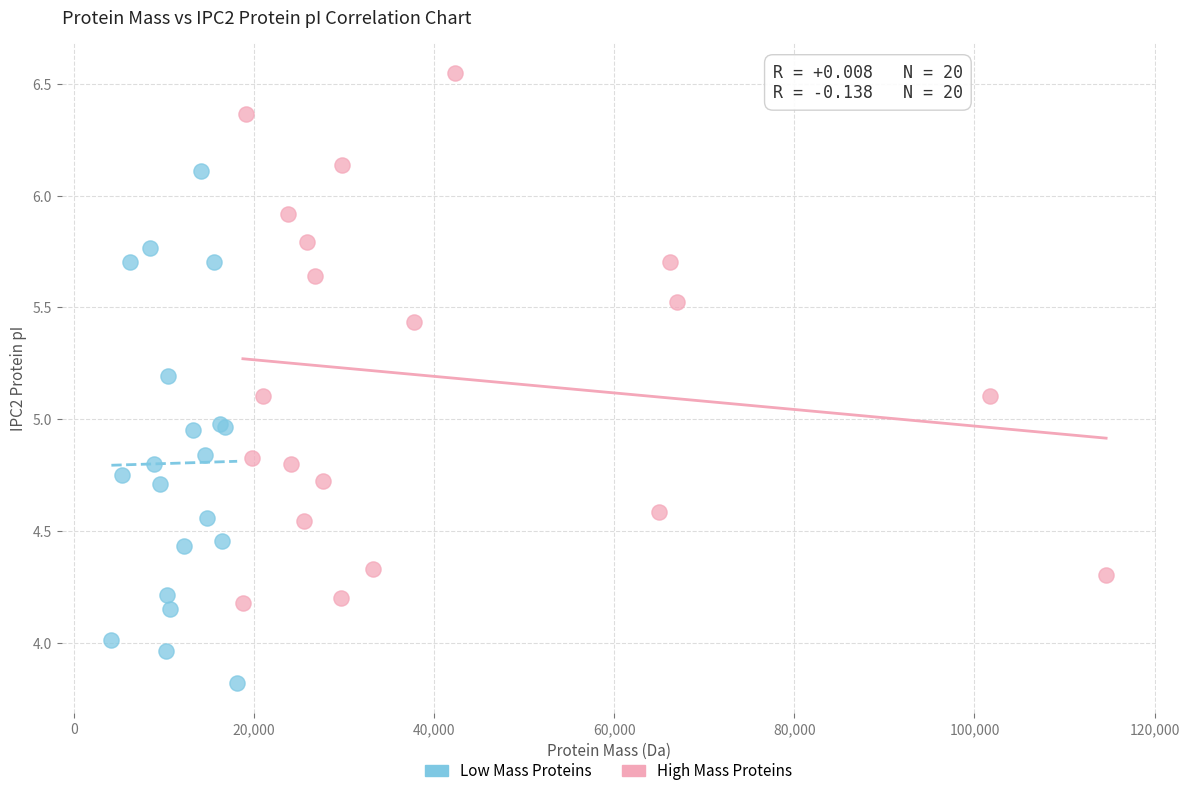

Which series contains the lowest Y value?

Low Mass Proteins